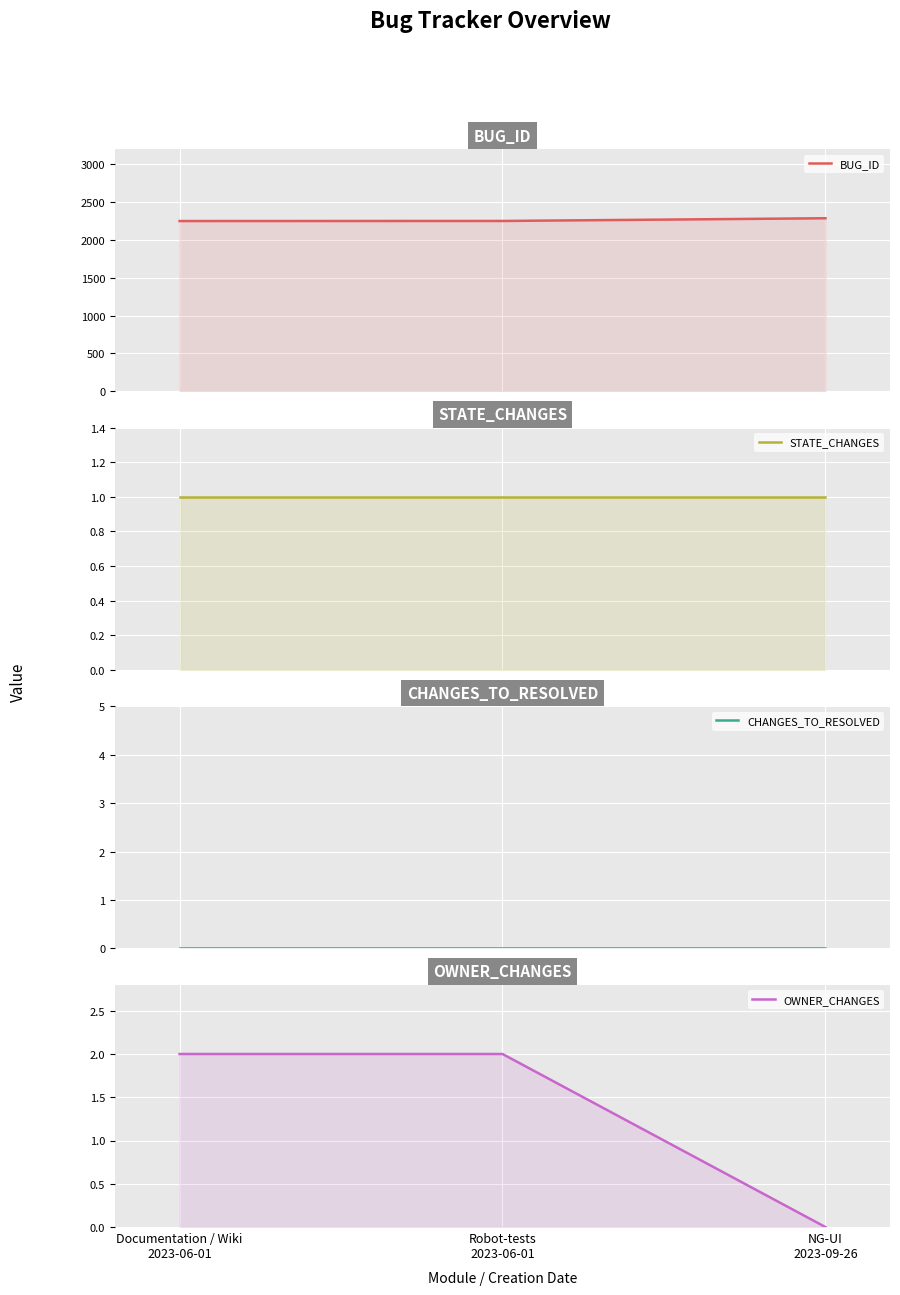

Reading left to right, what are all the values shown in this chart?

BUG_ID: Documentation / Wiki
2023-06-01=2252	Robot-tests
2023-06-01=2253	NG-UI
2023-09-26=2289
STATE_CHANGES: Documentation / Wiki
2023-06-01=1	Robot-tests
2023-06-01=1	NG-UI
2023-09-26=1
CHANGES_TO_RESOLVED: Documentation / Wiki
2023-06-01=0	Robot-tests
2023-06-01=0	NG-UI
2023-09-26=0
OWNER_CHANGES: Documentation / Wiki
2023-06-01=2	Robot-tests
2023-06-01=2	NG-UI
2023-09-26=0